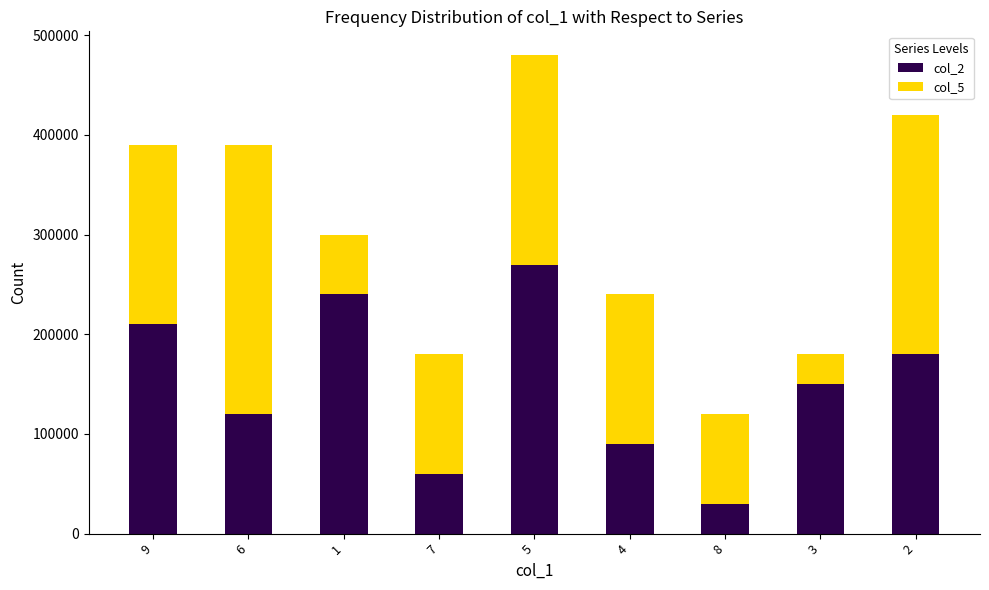

List the labels in order of col_2 value, smallest first.

8, 7, 4, 6, 3, 2, 9, 1, 5